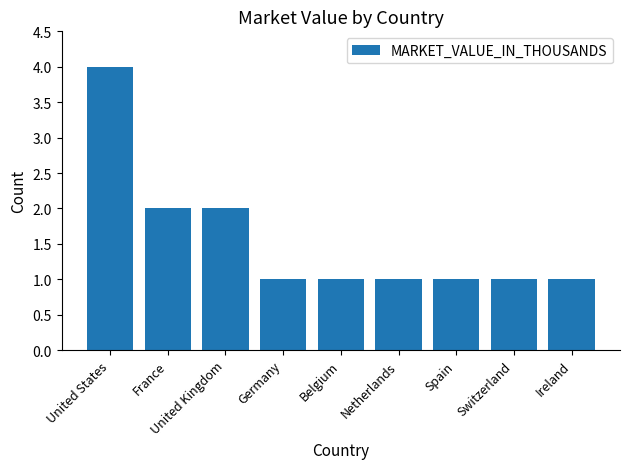

What is the value of the 3rd bar from the left?

2